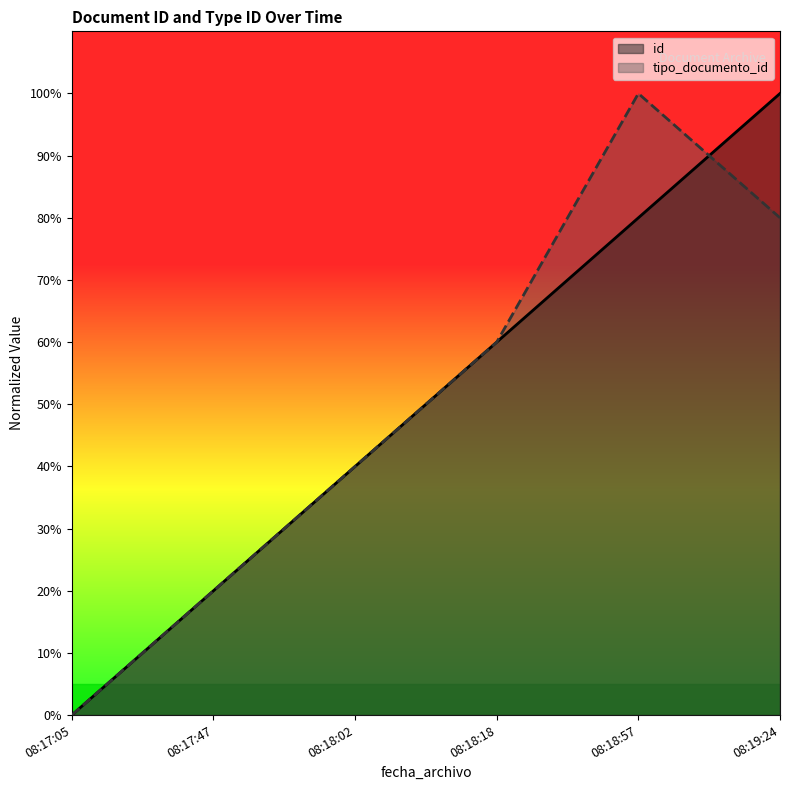

What are all the series names shown in the legend?

id, tipo_documento_id